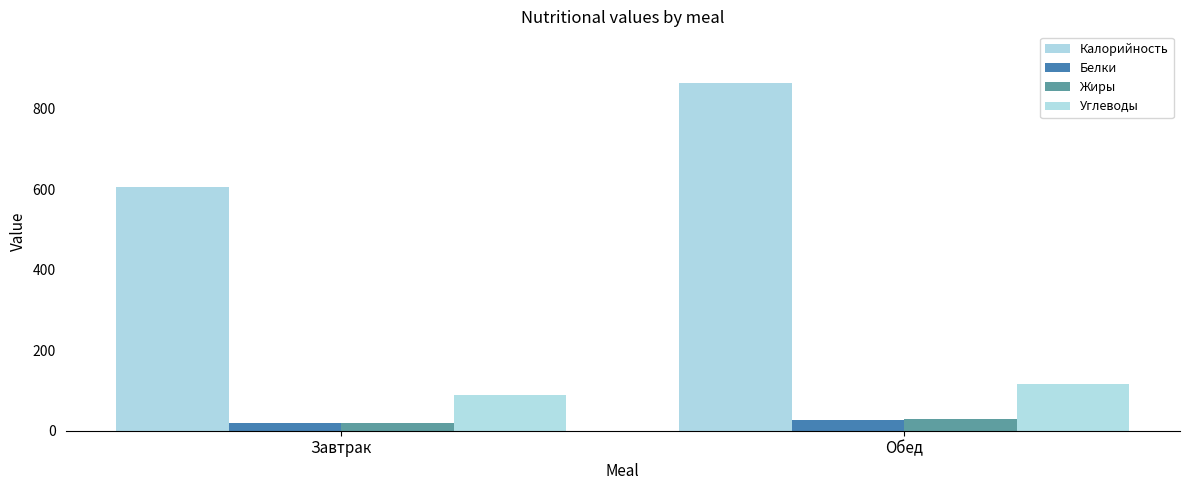

What is the average value of the Калорийность series?

734.3